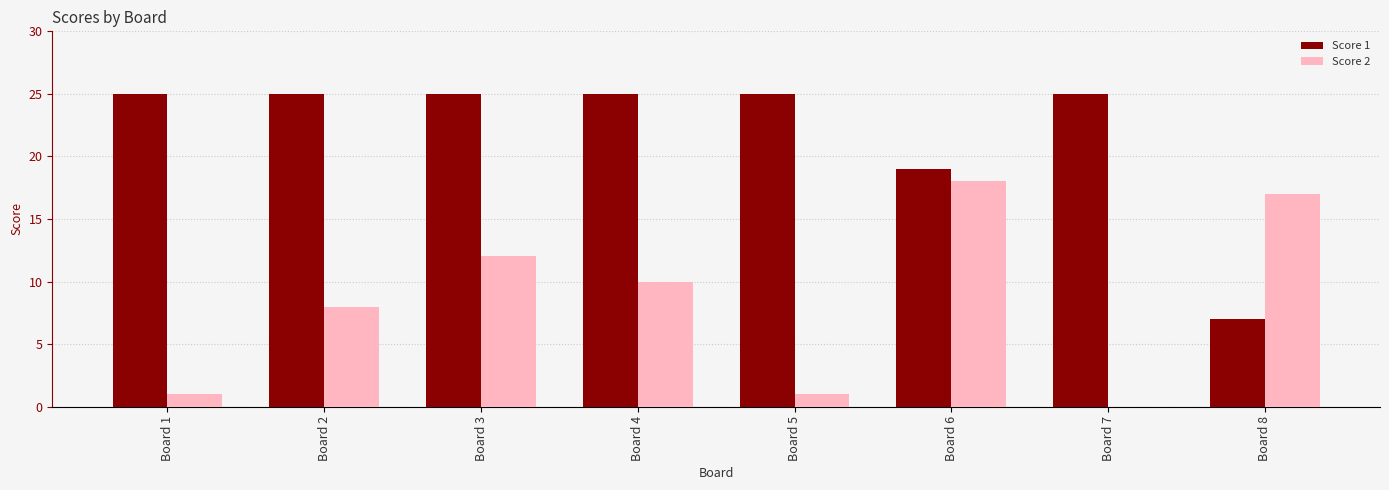

Which series has the largest total across all categories?

Score 1